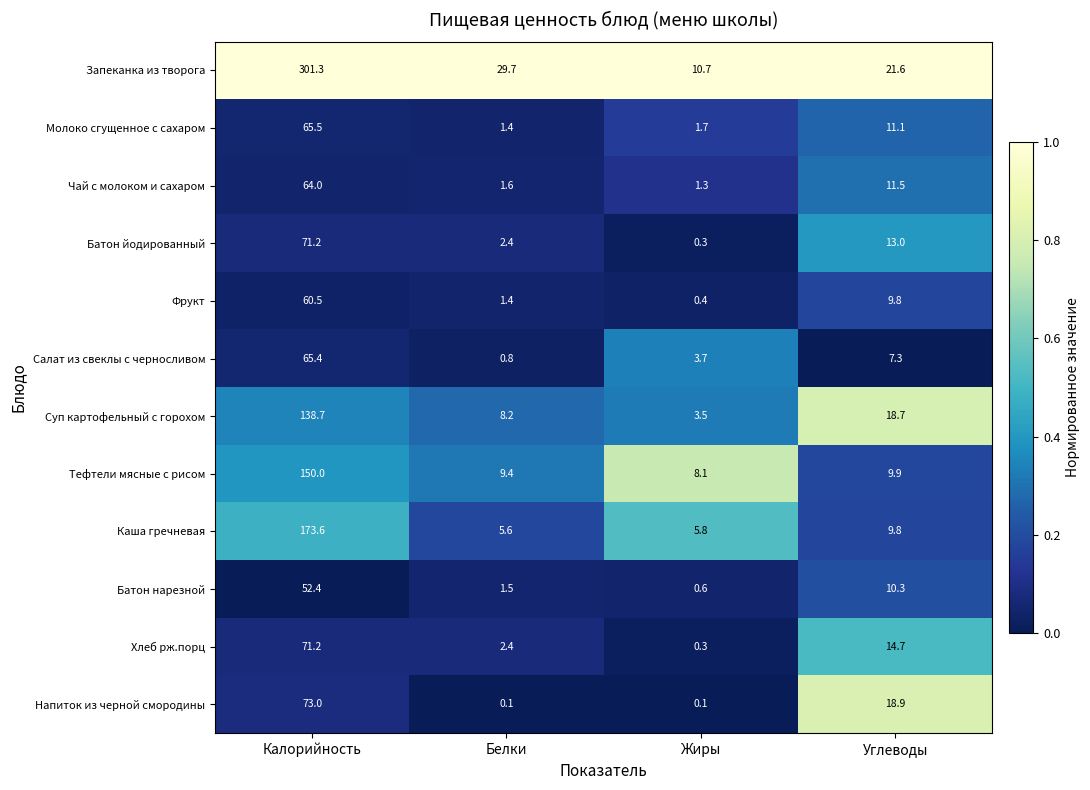

What is the difference between the second highest and minimum values in the Батон нарезной series?

9.7